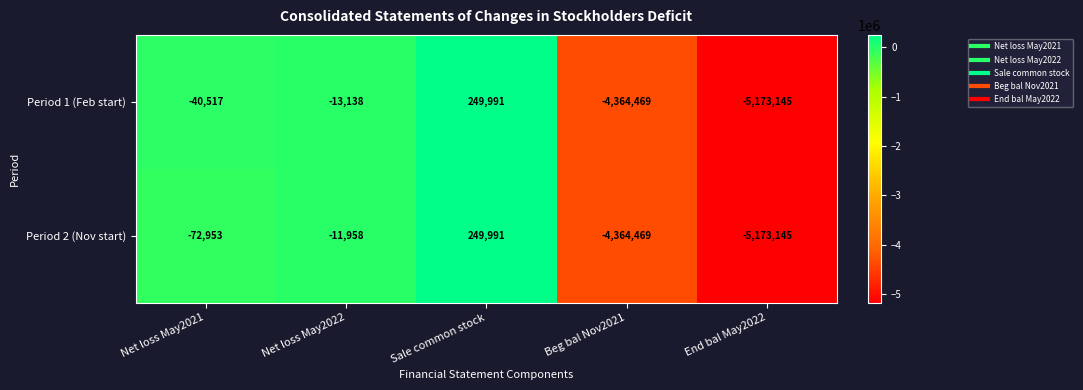

Is it true that Period 1 (Feb start) equals 249991 at Sale common stock?

True